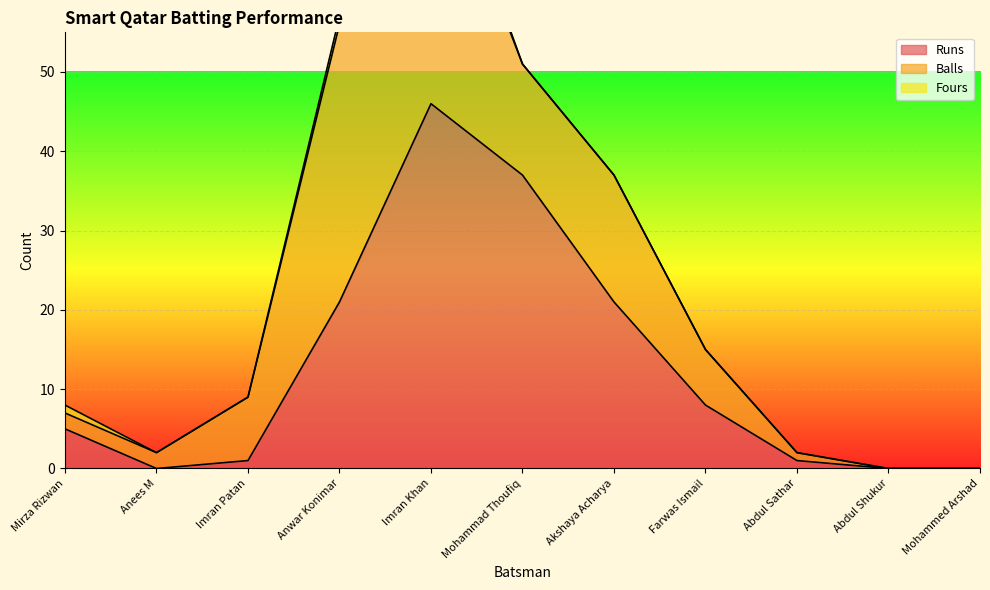

The Runs series shows 0 at Anees M. True or false?

True